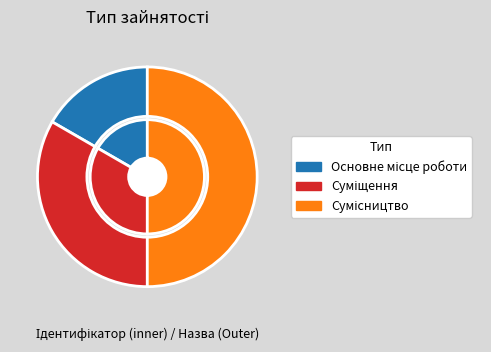

Approximately how many times larger is the value at Суміщення compared to Сумісництво?

0.7